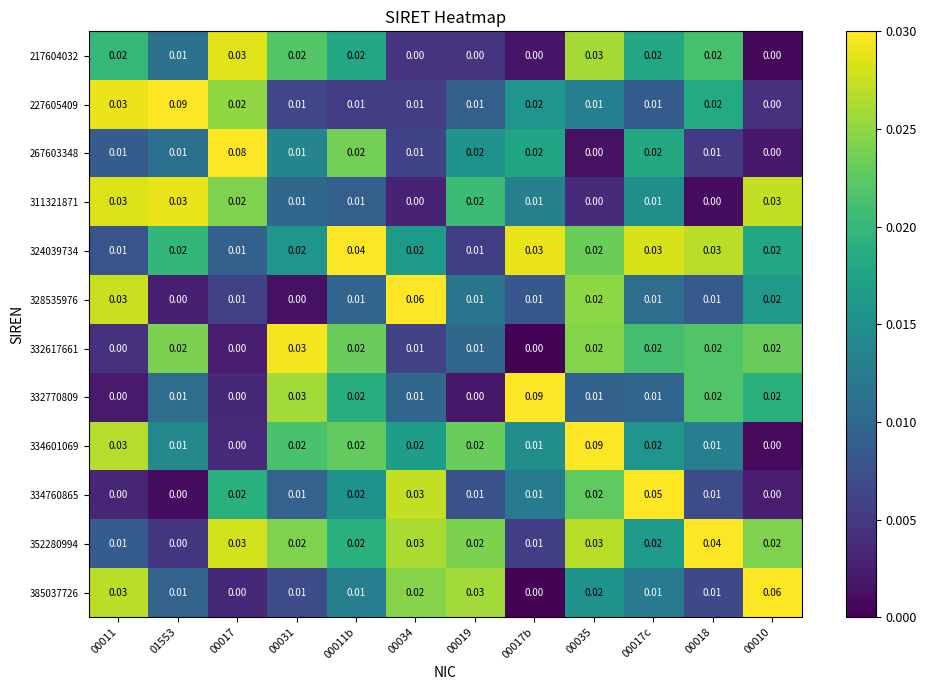

Reading left to right, extract all data points from this chart.

217604032: 00011=0.0	01553=0.0	00017=0.0	00031=0.0	00011b=0.0	00034=0.0	00019=0.0	00017b=0.0	00035=0.0	00017c=0.0	00018=0.0	00010=0.0
227605409: 00011=0.0	01553=0.1	00017=0.0	00031=0.0	00011b=0.0	00034=0.0	00019=0.0	00017b=0.0	00035=0.0	00017c=0.0	00018=0.0	00010=0.0
267603348: 00011=0.0	01553=0.0	00017=0.1	00031=0.0	00011b=0.0	00034=0.0	00019=0.0	00017b=0.0	00035=0.0	00017c=0.0	00018=0.0	00010=0.0
311321871: 00011=0.0	01553=0.0	00017=0.0	00031=0.0	00011b=0.0	00034=0.0	00019=0.0	00017b=0.0	00035=0.0	00017c=0.0	00018=0.0	00010=0.0
324039734: 00011=0.0	01553=0.0	00017=0.0	00031=0.0	00011b=0.0	00034=0.0	00019=0.0	00017b=0.0	00035=0.0	00017c=0.0	00018=0.0	00010=0.0
328535976: 00011=0.0	01553=0.0	00017=0.0	00031=0.0	00011b=0.0	00034=0.1	00019=0.0	00017b=0.0	00035=0.0	00017c=0.0	00018=0.0	00010=0.0
332617661: 00011=0.0	01553=0.0	00017=0.0	00031=0.0	00011b=0.0	00034=0.0	00019=0.0	00017b=0.0	00035=0.0	00017c=0.0	00018=0.0	00010=0.0
332770809: 00011=0.0	01553=0.0	00017=0.0	00031=0.0	00011b=0.0	00034=0.0	00019=0.0	00017b=0.1	00035=0.0	00017c=0.0	00018=0.0	00010=0.0
334601069: 00011=0.0	01553=0.0	00017=0.0	00031=0.0	00011b=0.0	00034=0.0	00019=0.0	00017b=0.0	00035=0.1	00017c=0.0	00018=0.0	00010=0.0
334760865: 00011=0.0	01553=0.0	00017=0.0	00031=0.0	00011b=0.0	00034=0.0	00019=0.0	00017b=0.0	00035=0.0	00017c=0.1	00018=0.0	00010=0.0
352280994: 00011=0.0	01553=0.0	00017=0.0	00031=0.0	00011b=0.0	00034=0.0	00019=0.0	00017b=0.0	00035=0.0	00017c=0.0	00018=0.0	00010=0.0
385037726: 00011=0.0	01553=0.0	00017=0.0	00031=0.0	00011b=0.0	00034=0.0	00019=0.0	00017b=0.0	00035=0.0	00017c=0.0	00018=0.0	00010=0.1